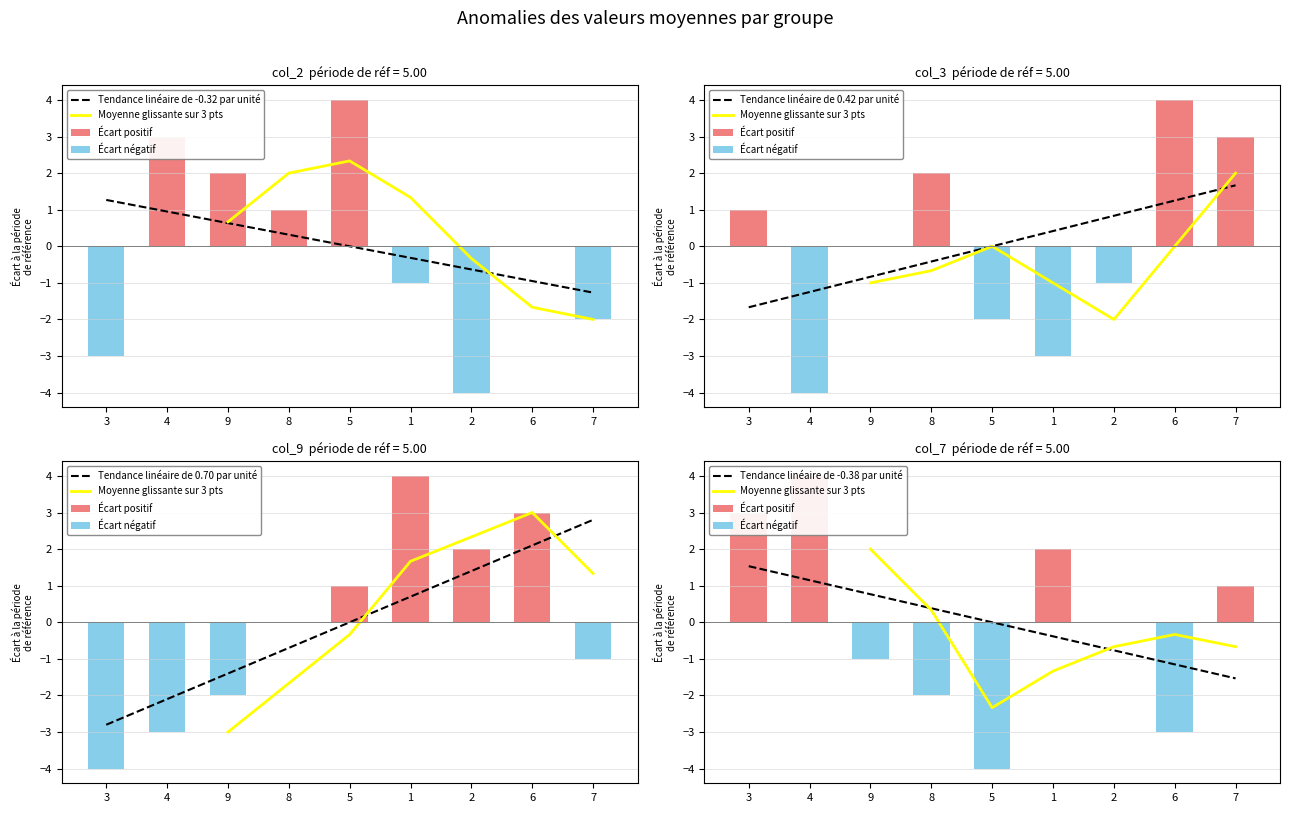

What is the maximum value for Tendance linéaire de -0.32 par unité?

1.3